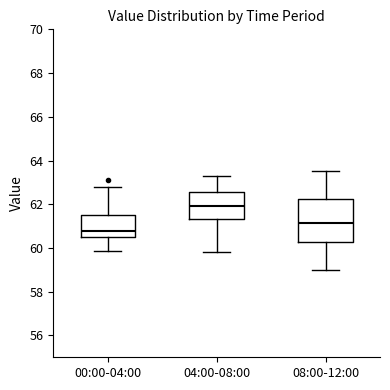

Which box's median line is the lowest?

00:00-04:00